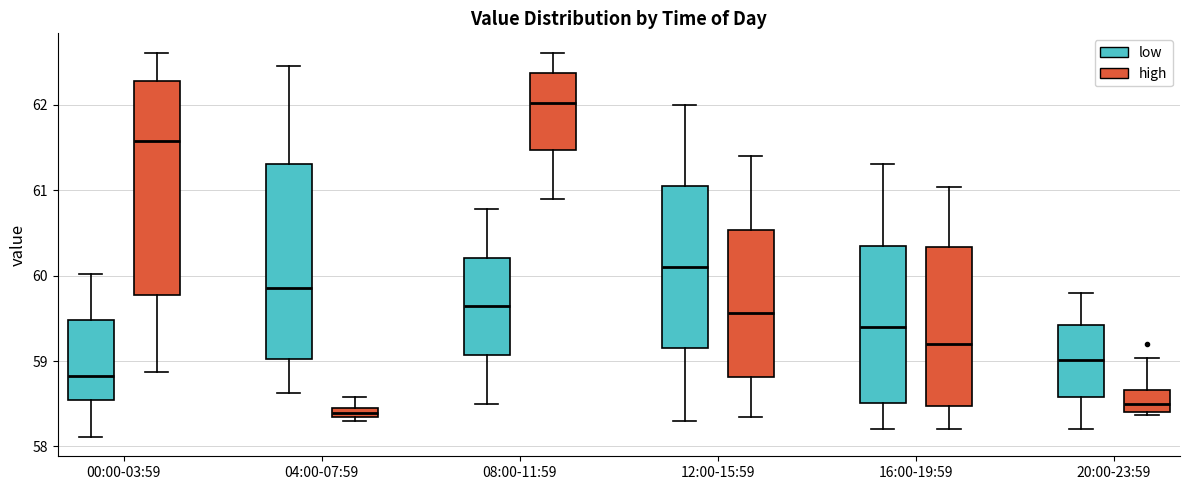

Comparing the boxes themselves (not the whiskers), which one is the tallest?

00:00-03:59 (high)